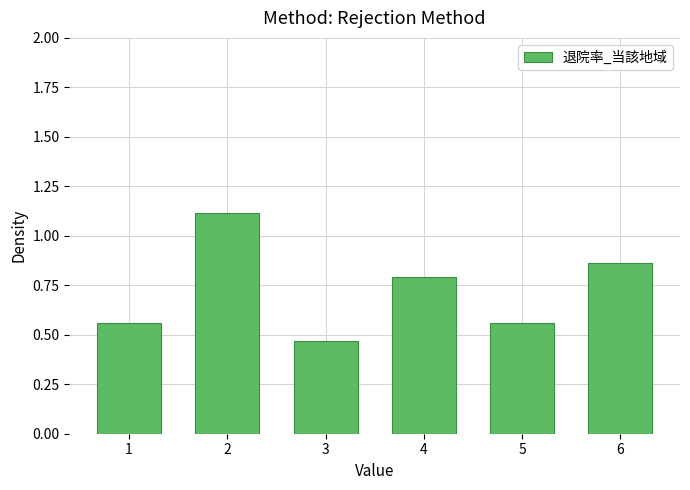

What is the maximum value shown in the chart?

1.1